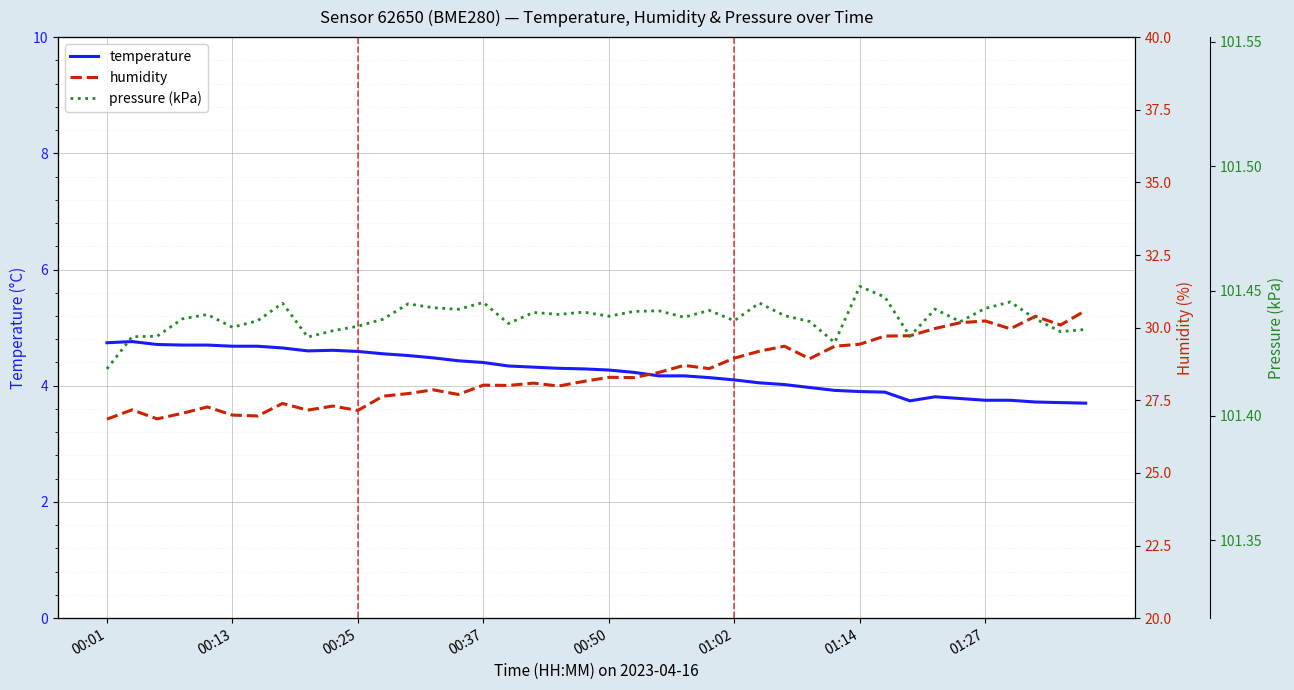

Reading right to left, transcribe all the data shown in this chart.

temperature: 3.7	3.7	3.7	3.8	3.8	3.8	3.8	3.7	3.9	3.9	3.9	4.0	4.0	4.0	4.1	4.1	4.2	4.2	4.2	4.3	4.3	4.3	4.3	4.3	4.4	4.4	4.5	4.5	4.5	4.6	4.6	4.6	4.7	4.7	4.7	4.7	4.7	4.7	4.8	4.7
humidity: 30.6	30.1	30.4	30.0	30.2	30.2	30.0	29.7	29.7	29.4	29.4	28.9	29.4	29.2	28.9	28.6	28.7	28.5	28.3	28.3	28.1	28.0	28.1	28.0	28.0	27.7	27.9	27.7	27.6	27.1	27.3	27.2	27.4	27.0	27.0	27.3	27.1	26.9	27.2	26.9
pressure (kPa): 101.4	101.4	101.4	101.4	101.4	101.4	101.4	101.4	101.4	101.5	101.4	101.4	101.4	101.4	101.4	101.4	101.4	101.4	101.4	101.4	101.4	101.4	101.4	101.4	101.4	101.4	101.4	101.4	101.4	101.4	101.4	101.4	101.4	101.4	101.4	101.4	101.4	101.4	101.4	101.4